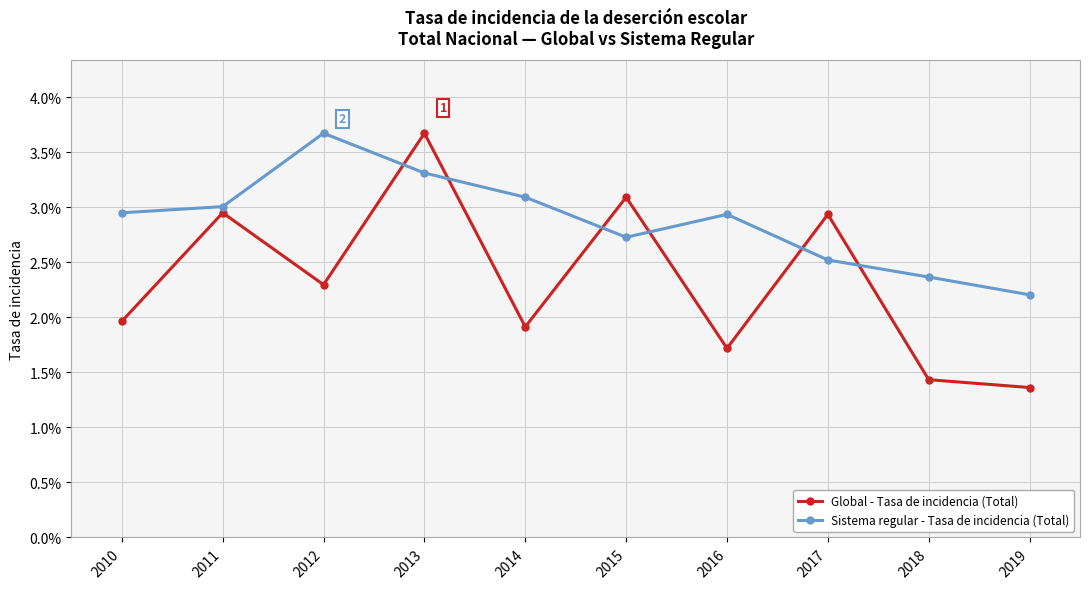

Which series changed the most between 2015 and 2019?

Global - Tasa de incidencia (Total)